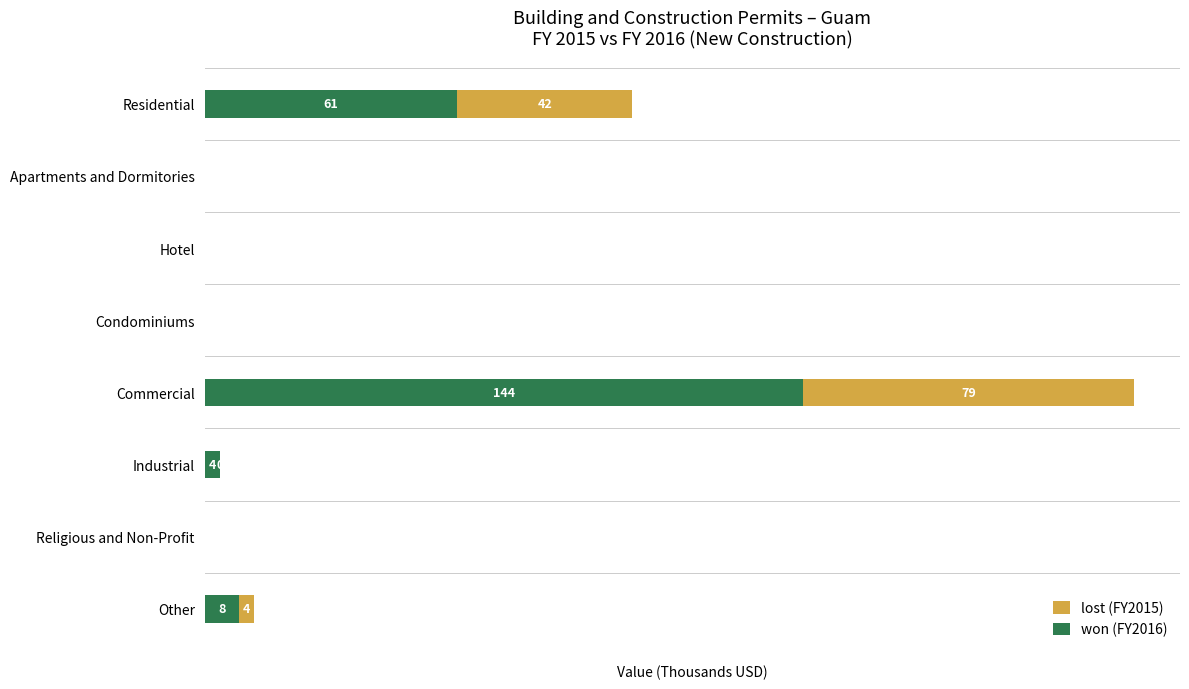

At which category is the sum across all series the highest?

Commercial